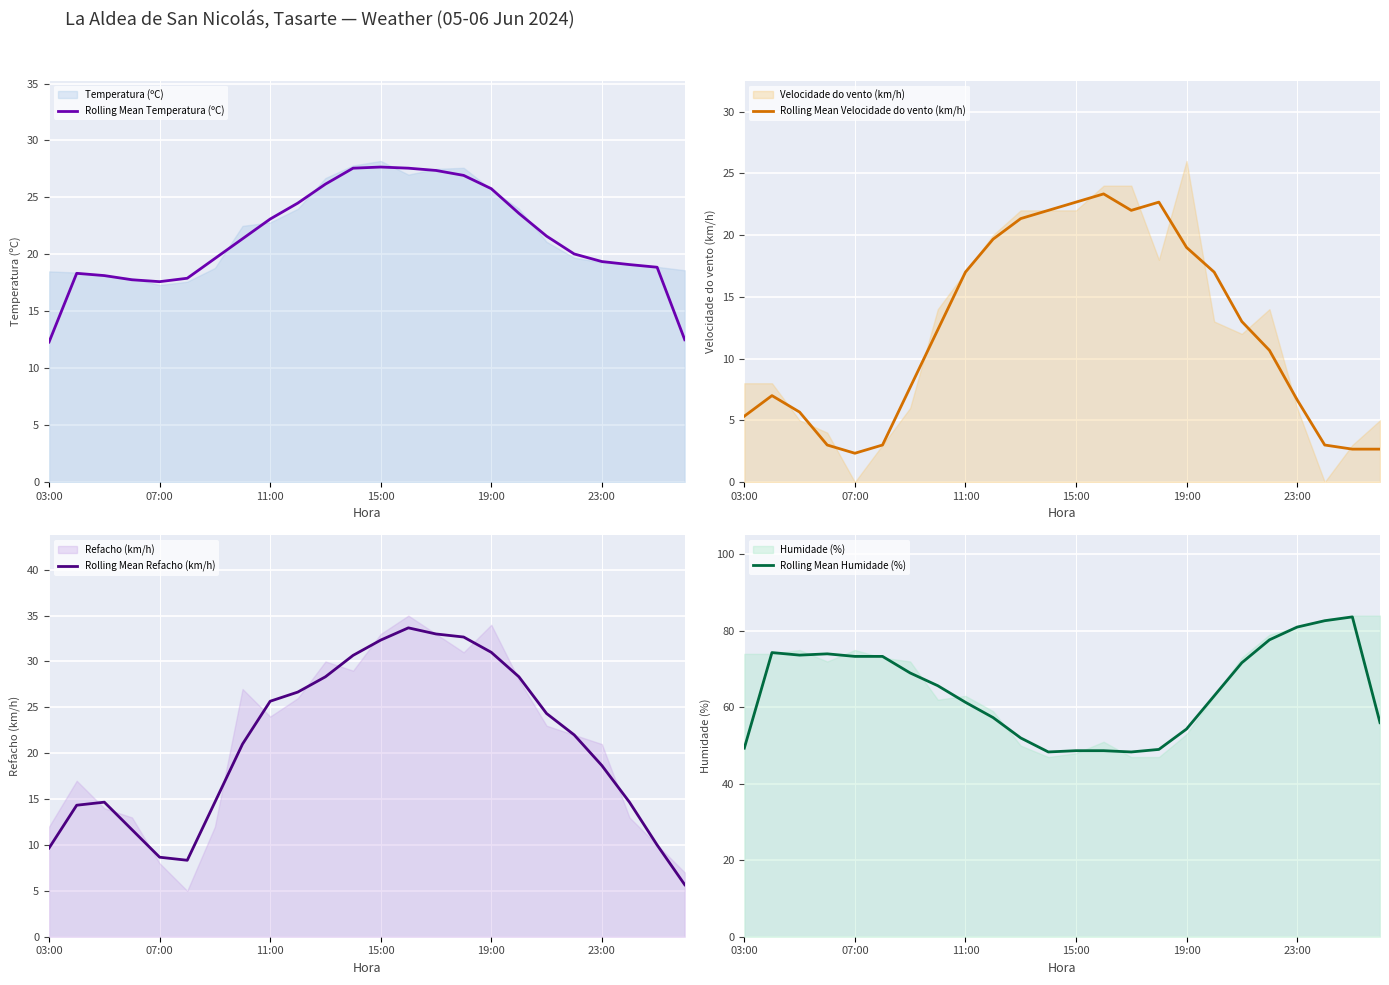

What is the minimum value for Rolling Mean Refacho (km/h)?

5.7